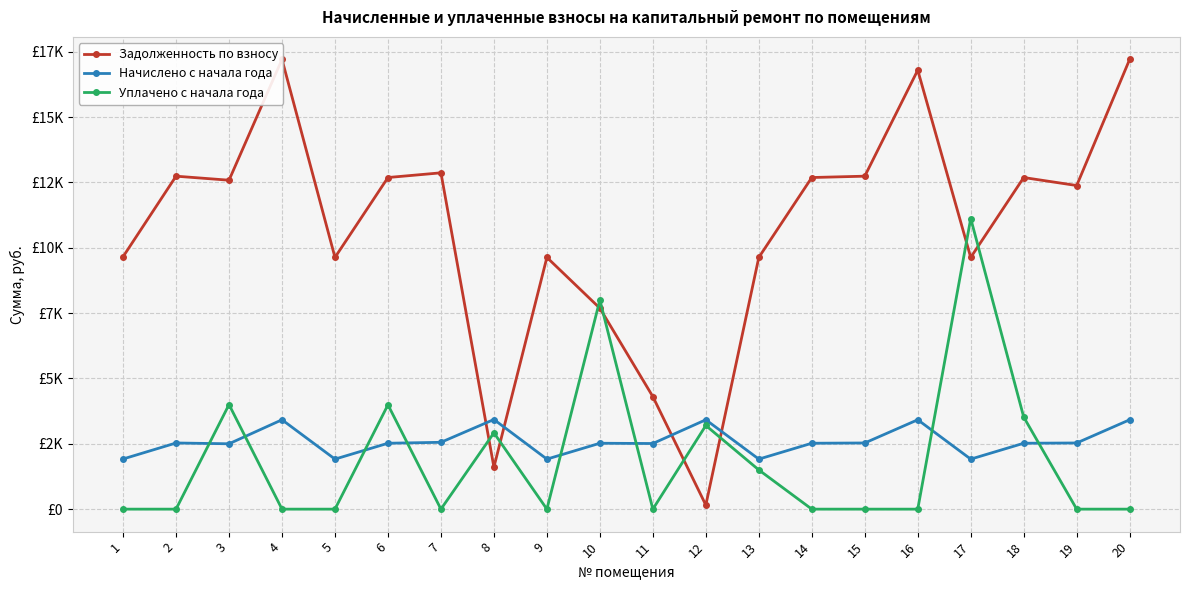

What is the maximum value for Начислено с начала года?

3429.2